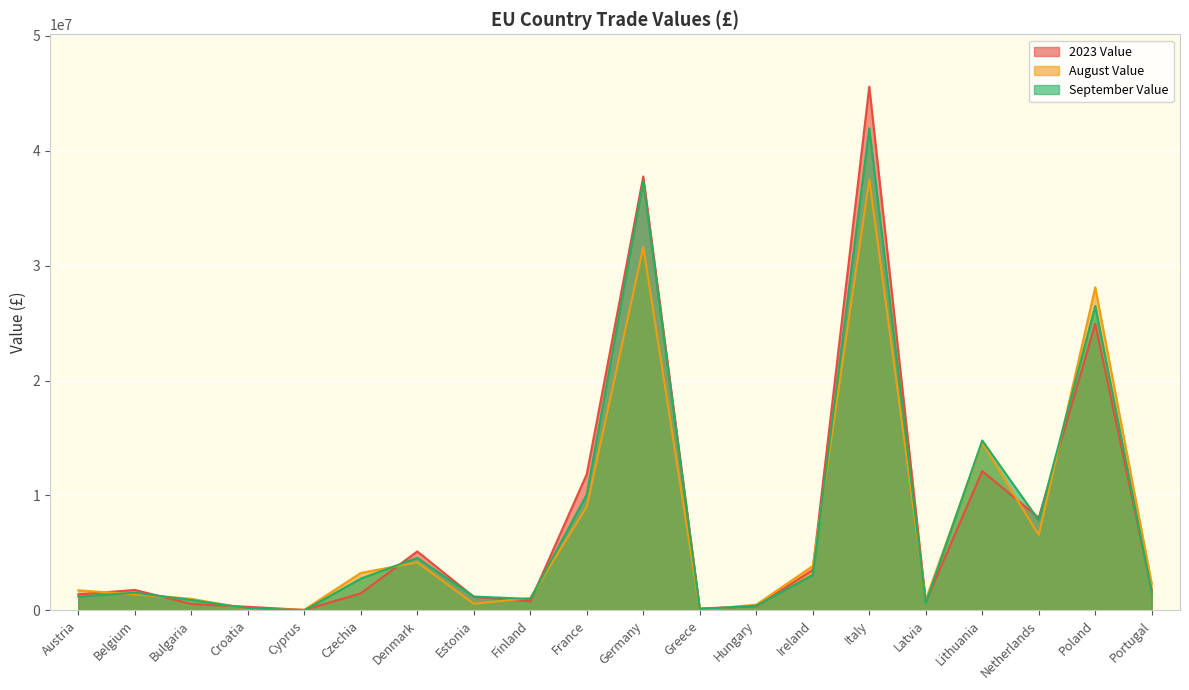

Reading left to right, transcribe all the data shown in this chart.

2023 Value: Austria=1397450	Belgium=1786489	Bulgaria=564244	Croatia=316712	Cyprus=47689	Czechia=1481626	Denmark=5135620	Estonia=1187109	Finland=788291	France=11855836	Germany=37755759	Greece=170790	Hungary=354771	Ireland=3522495	Italy=45568963	Latvia=751307	Lithuania=12123505	Netherlands=8069568	Poland=24932915	Portugal=1715353
August Value: Austria=1749584	Belgium=1404756	Bulgaria=1011547	Croatia=139571	Cyprus=57020	Czechia=3263257	Denmark=4185691	Estonia=580852	Finland=1080102	France=9027279	Germany=31626498	Greece=50090	Hungary=500466	Ireland=3864177	Italy=37478798	Latvia=935652	Lithuania=14597187	Netherlands=6560197	Poland=28115294	Portugal=2328901
September Value: Austria=1199533	Belgium=1545801	Bulgaria=906859	Croatia=199600	Cyprus=6067	Czechia=2765392	Denmark=4572445	Estonia=1212131	Finland=998259	France=10077435	Germany=37350292	Greece=123310	Hungary=414250	Ireland=3076990	Italy=41944708	Latvia=643499	Lithuania=14788033	Netherlands=7842314	Poland=26486430	Portugal=1581987